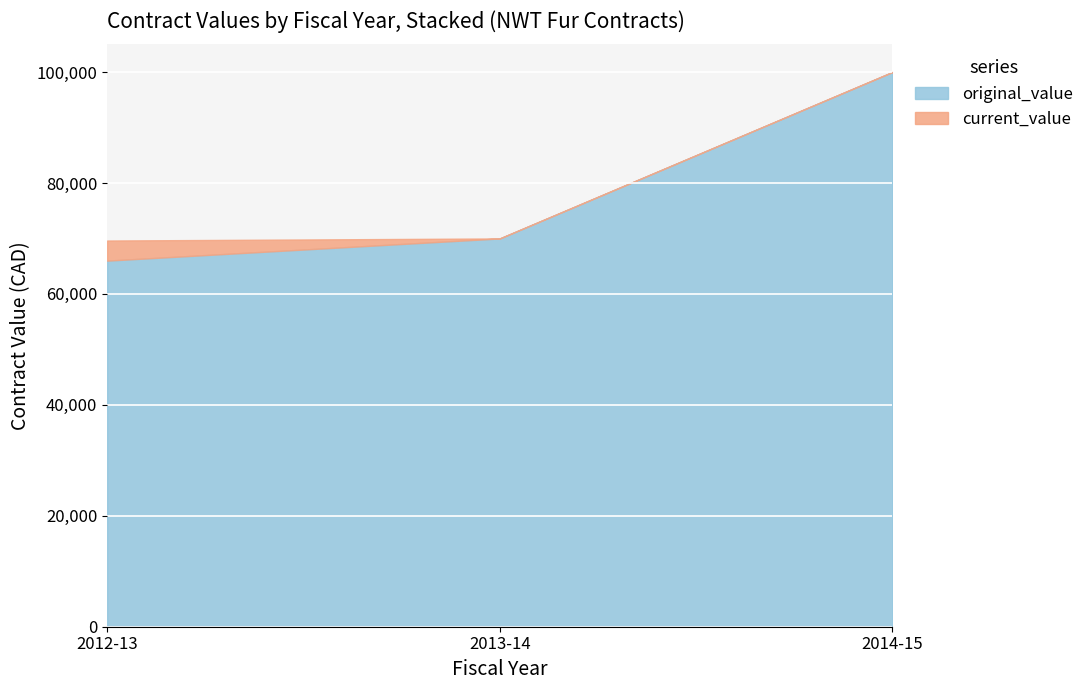

How many lines are shown in the chart?

2